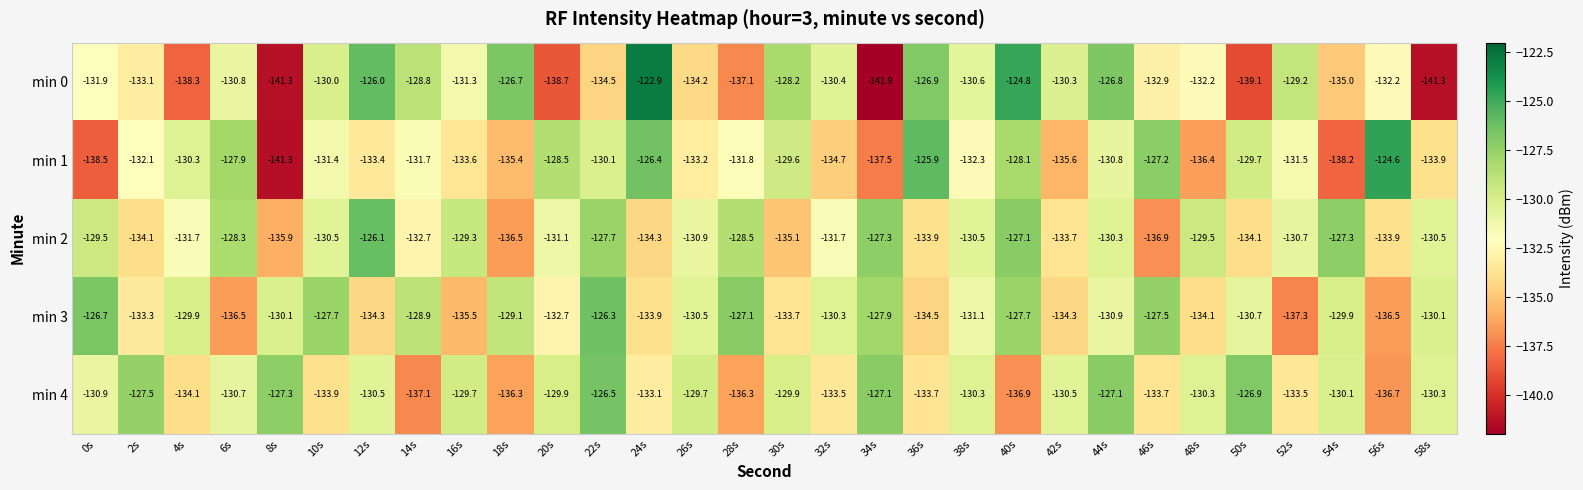

What is the difference between the highest and lowest values at 8s?

14.0